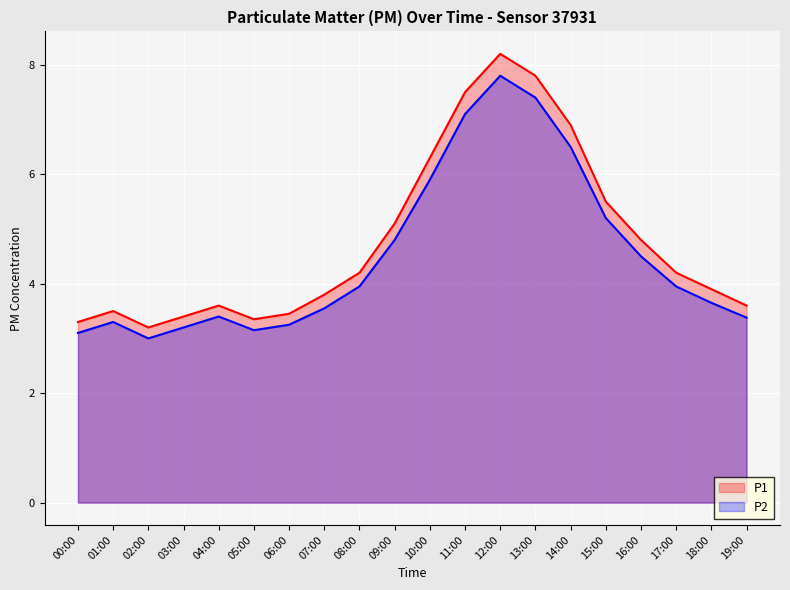

True or false: P2 and P1 cross at least once.

False